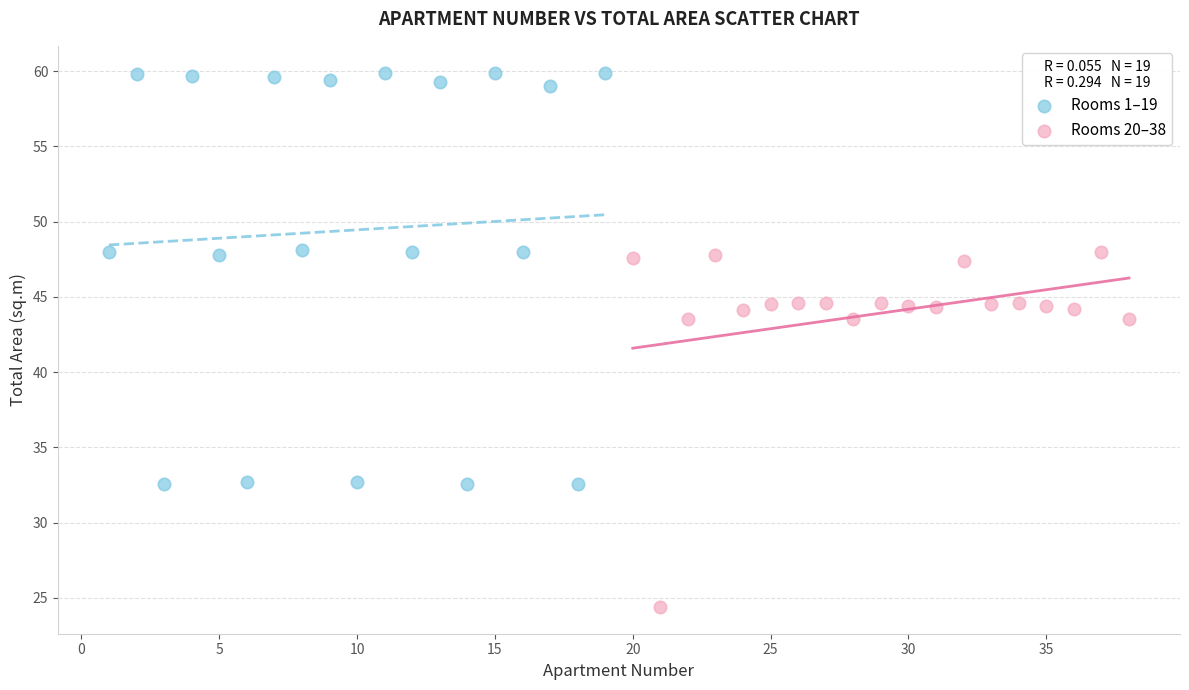

Which series contains the highest Y value?

Rooms 1–19